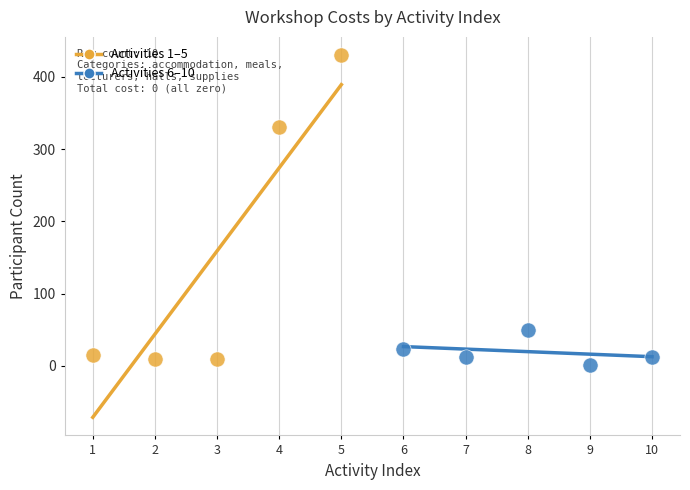

Which series has the widest spread of Y values?

Activities 1–5